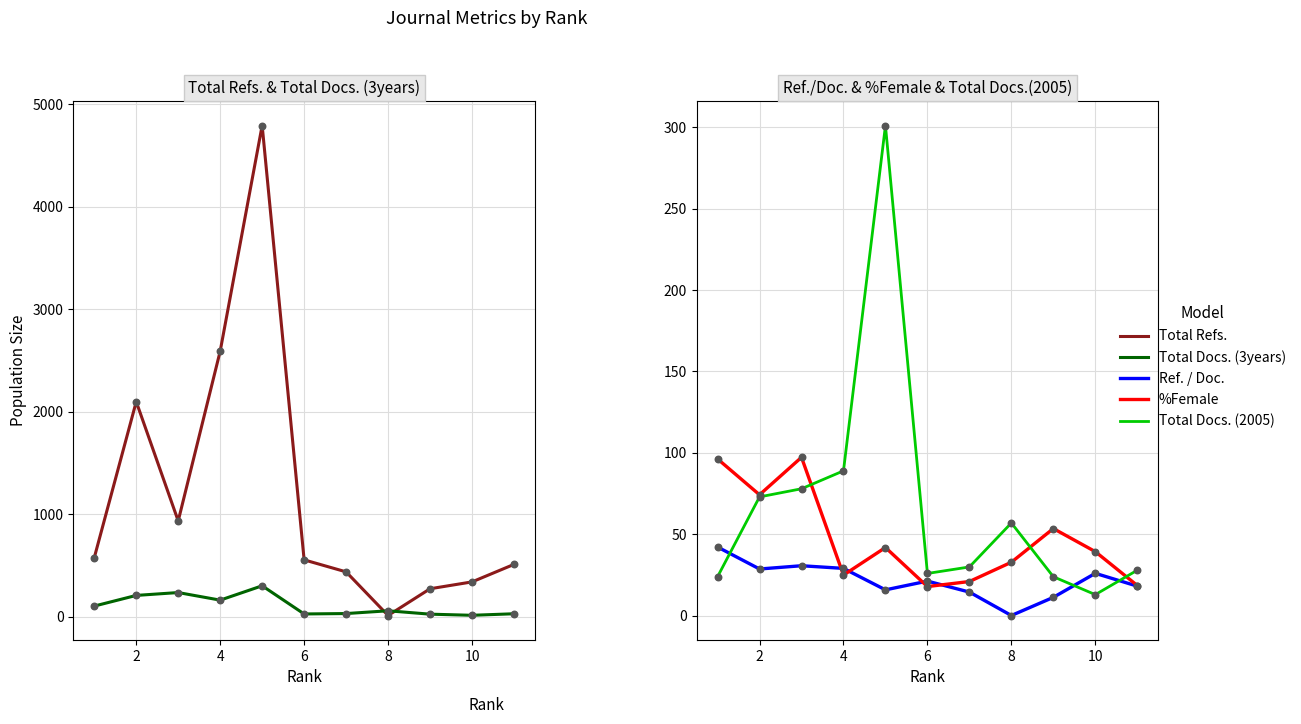

Which series reaches the minimum Y coordinate?

Ref. / Doc.